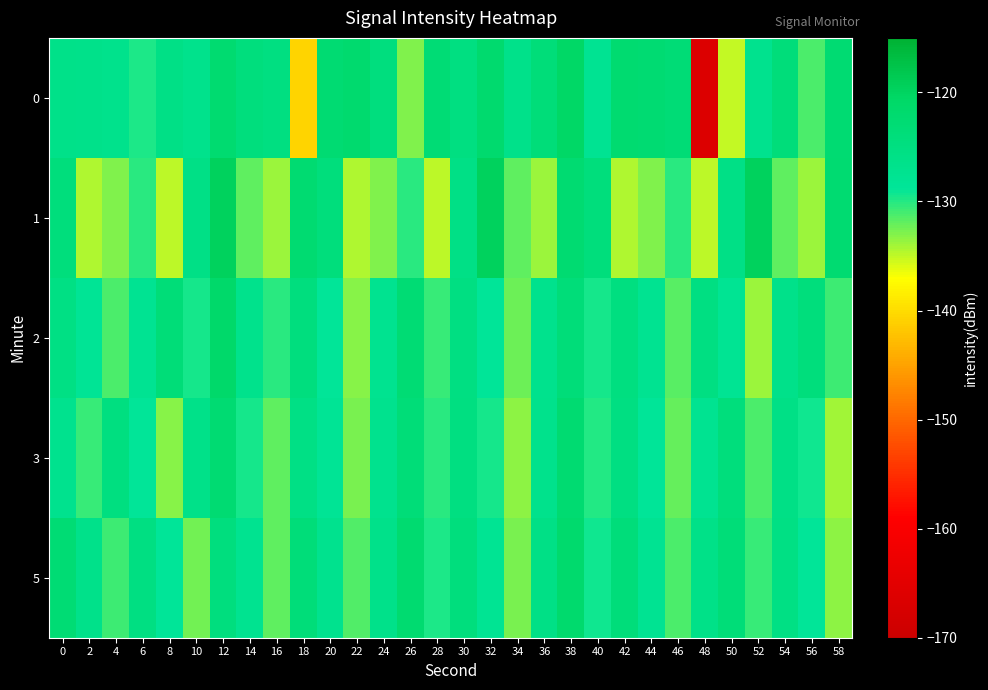

Which label corresponds to the smallest value in the chart?

48